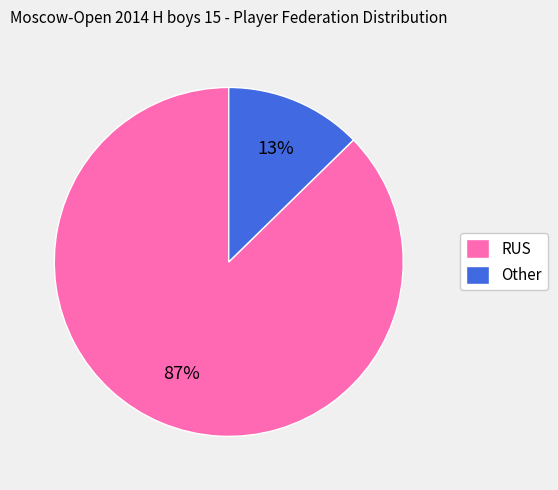

Does RUS account for over 50% of the chart?

Yes